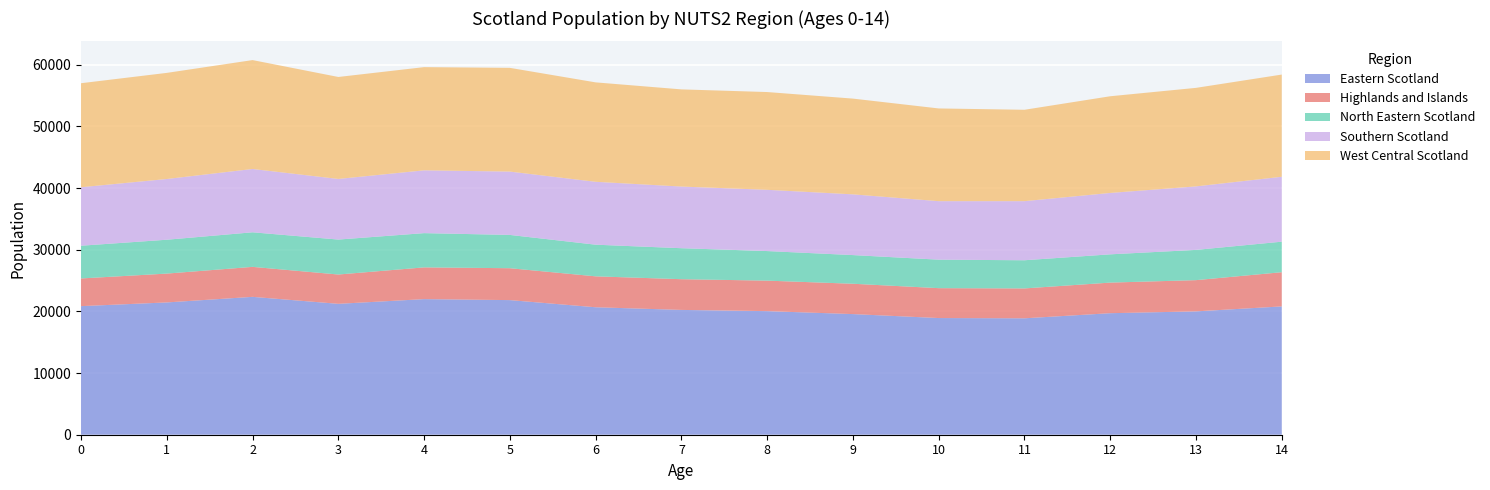

Reading right to left, transcribe all the data shown in this chart.

Eastern Scotland: 20806	20003	19707	18878	18920	19562	20041	20239	20670	21829	21988	21226	22357	21452	20851
Highlands and Islands: 5547	5063	4961	4845	4847	4919	4946	4981	5013	5172	5148	4753	4861	4677	4490
North Eastern Scotland: 4950	4906	4583	4569	4620	4649	4795	5024	5133	5399	5553	5668	5607	5491	5307
Southern Scotland: 10527	10297	9956	9583	9487	9848	9934	9998	10198	10270	10183	9830	10267	9848	9482
West Central Scotland: 16572	15976	15678	14817	15034	15526	15852	15757	16122	16820	16735	16535	17658	17207	16869